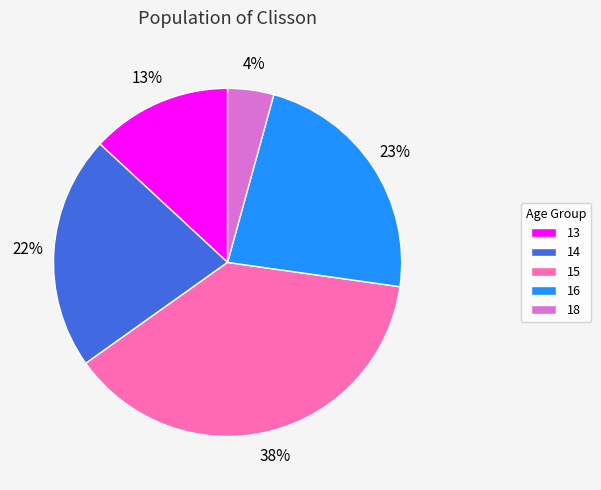

The 15 slice represents 49% of the pie. True or false?

False